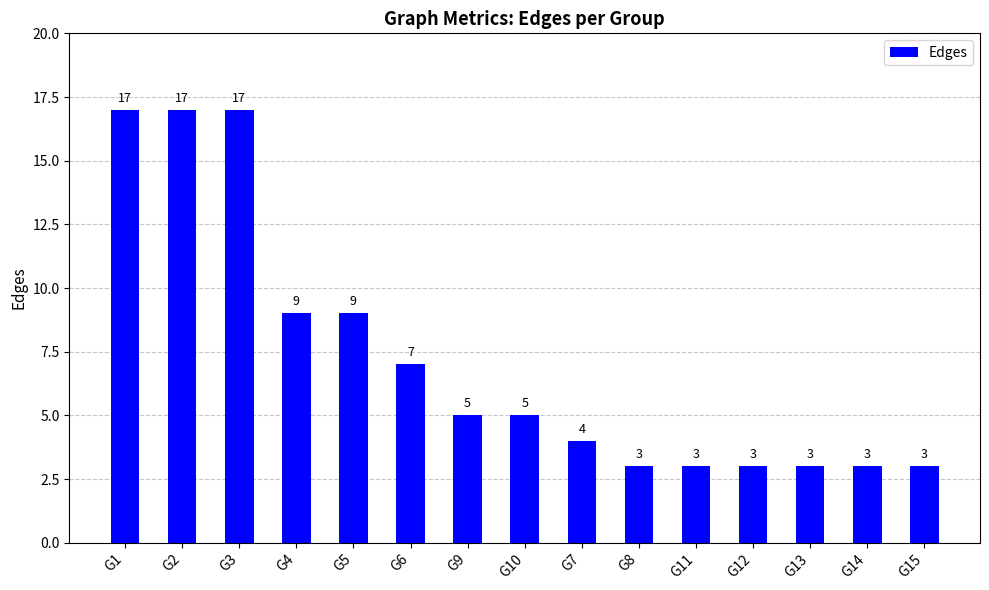

How many data points are less than 5?

7